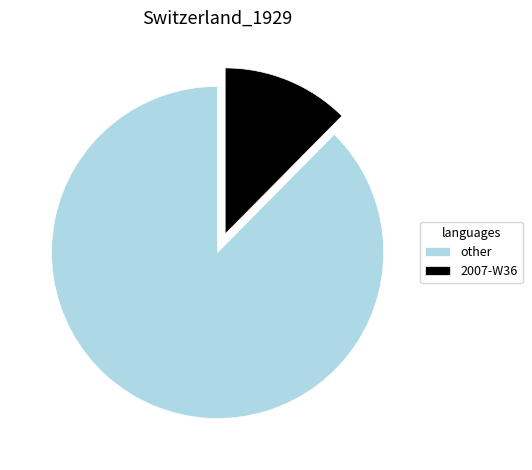

Count the number of slices in the pie.

2